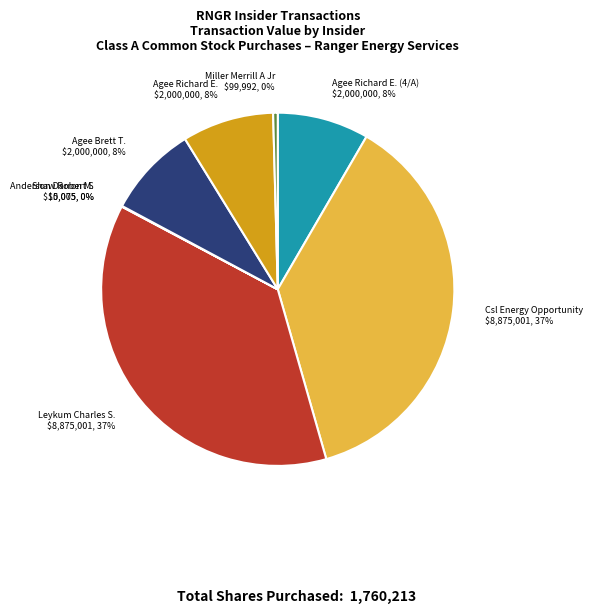

Does any single category account for the majority?

No